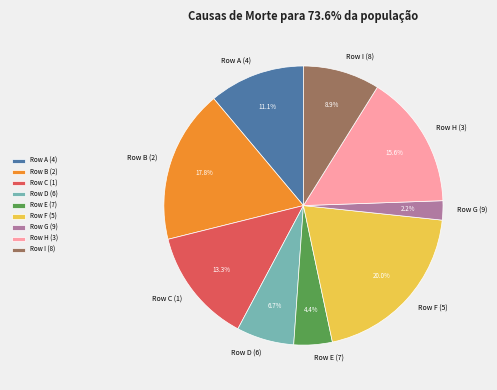

Which slice is the largest?

Row F (5)